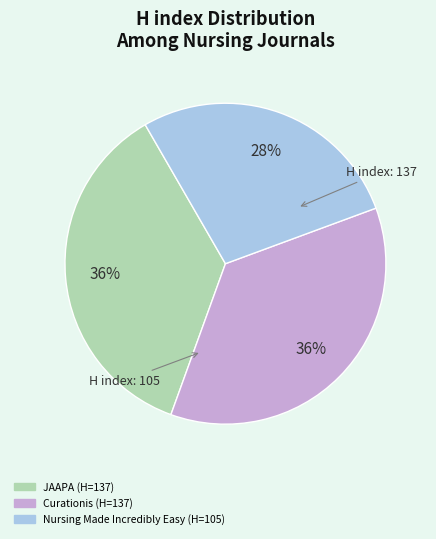

Which slice is the smallest?

Nursing Made Incredibly Easy